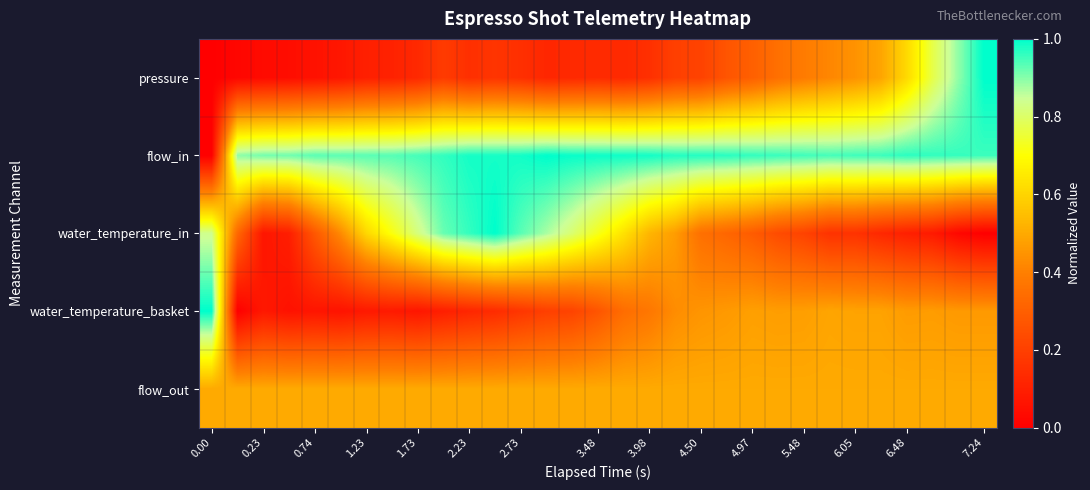

Rank the series by their maximum value, from lowest to highest.

flow_out, pressure, flow_in, water_temperature_in, water_temperature_basket